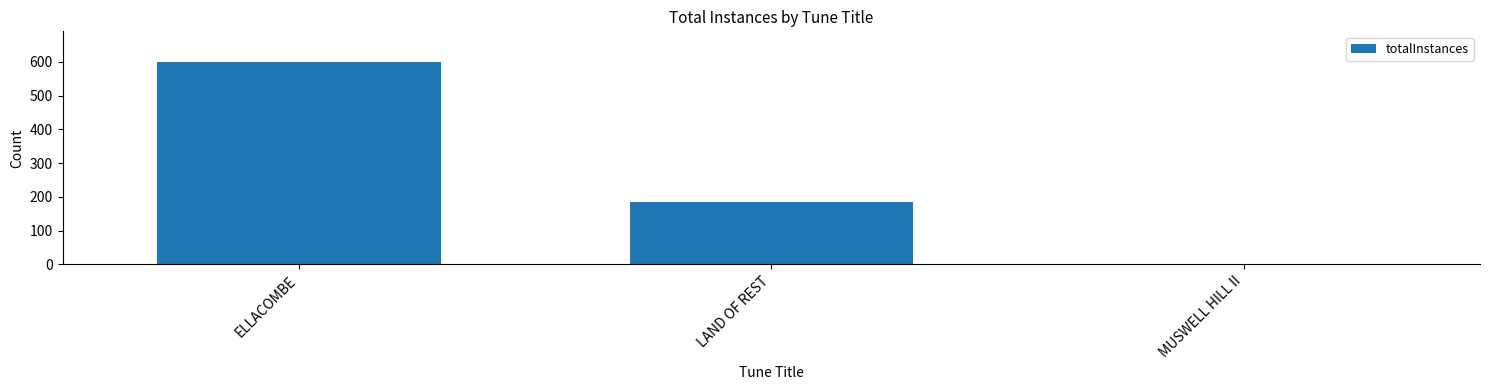

Where is the data nearest to the value 301?

LAND OF REST